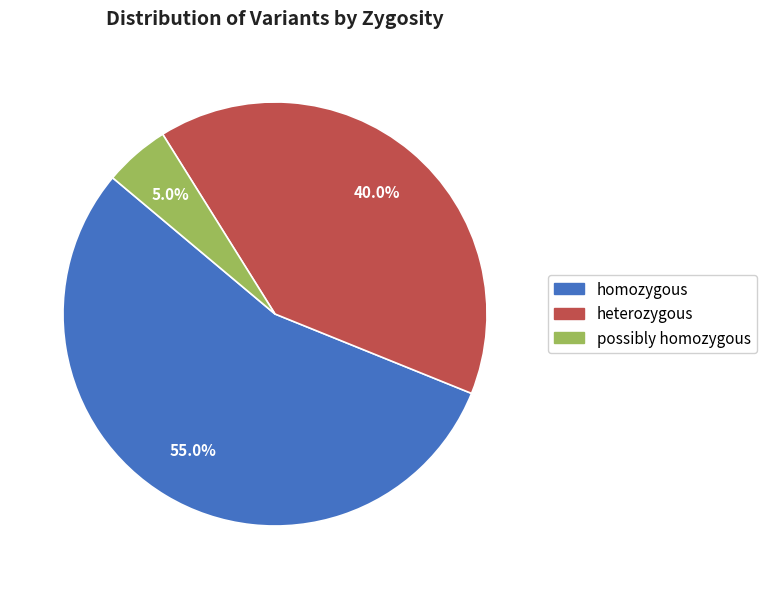

Is there any slice that represents more than half of the pie?

Yes